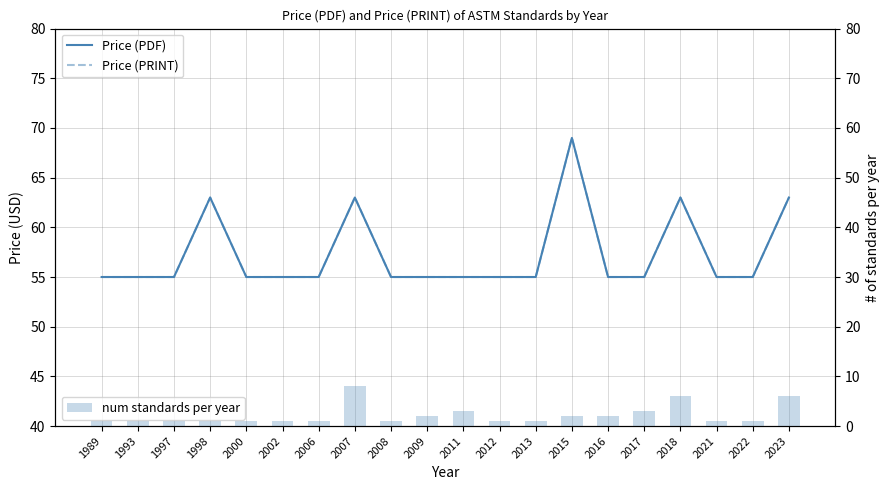

What is the sum of all Price (PDF) values?

1146